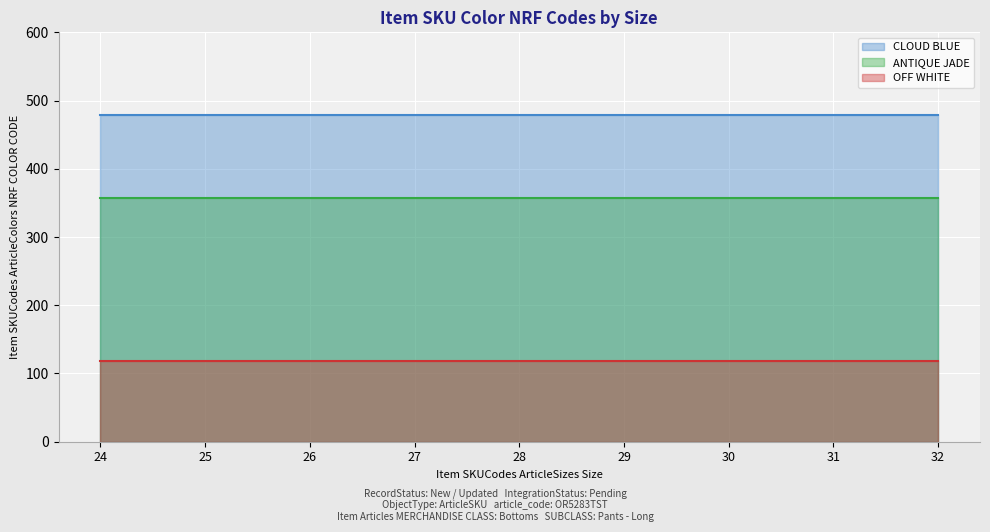

Reading left to right, what are all the values shown in this chart?

CLOUD BLUE: 479	479	479	479	479	479	479	479	479
ANTIQUE JADE: 357	357	357	357	357	357	357	357	357
OFF WHITE: 118	118	118	118	118	118	118	118	118